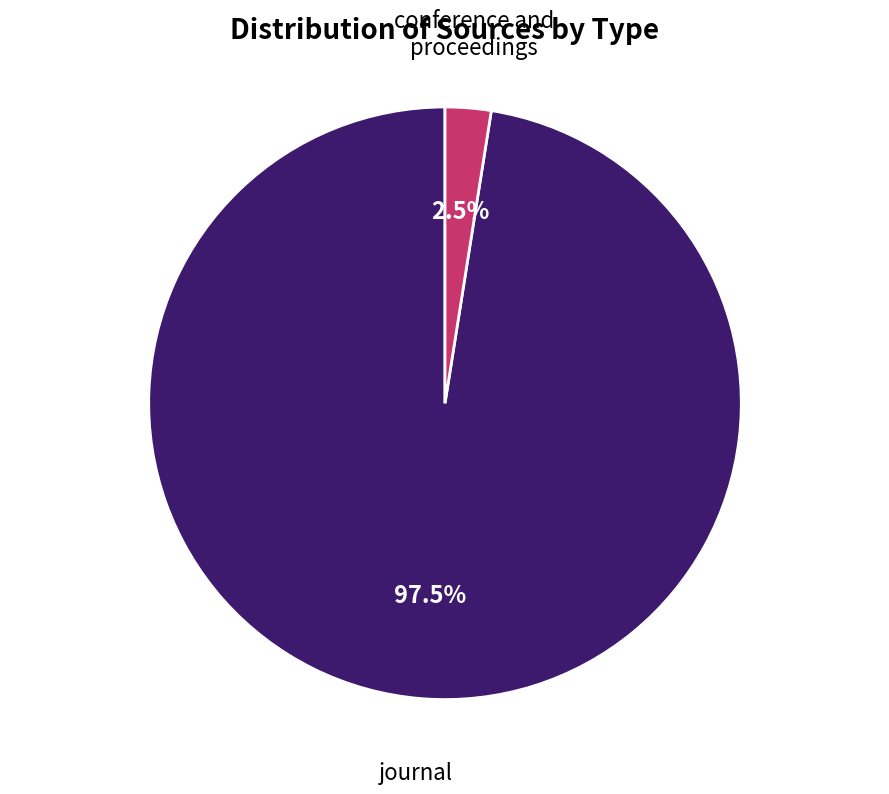

Is there any slice that represents more than half of the pie?

Yes